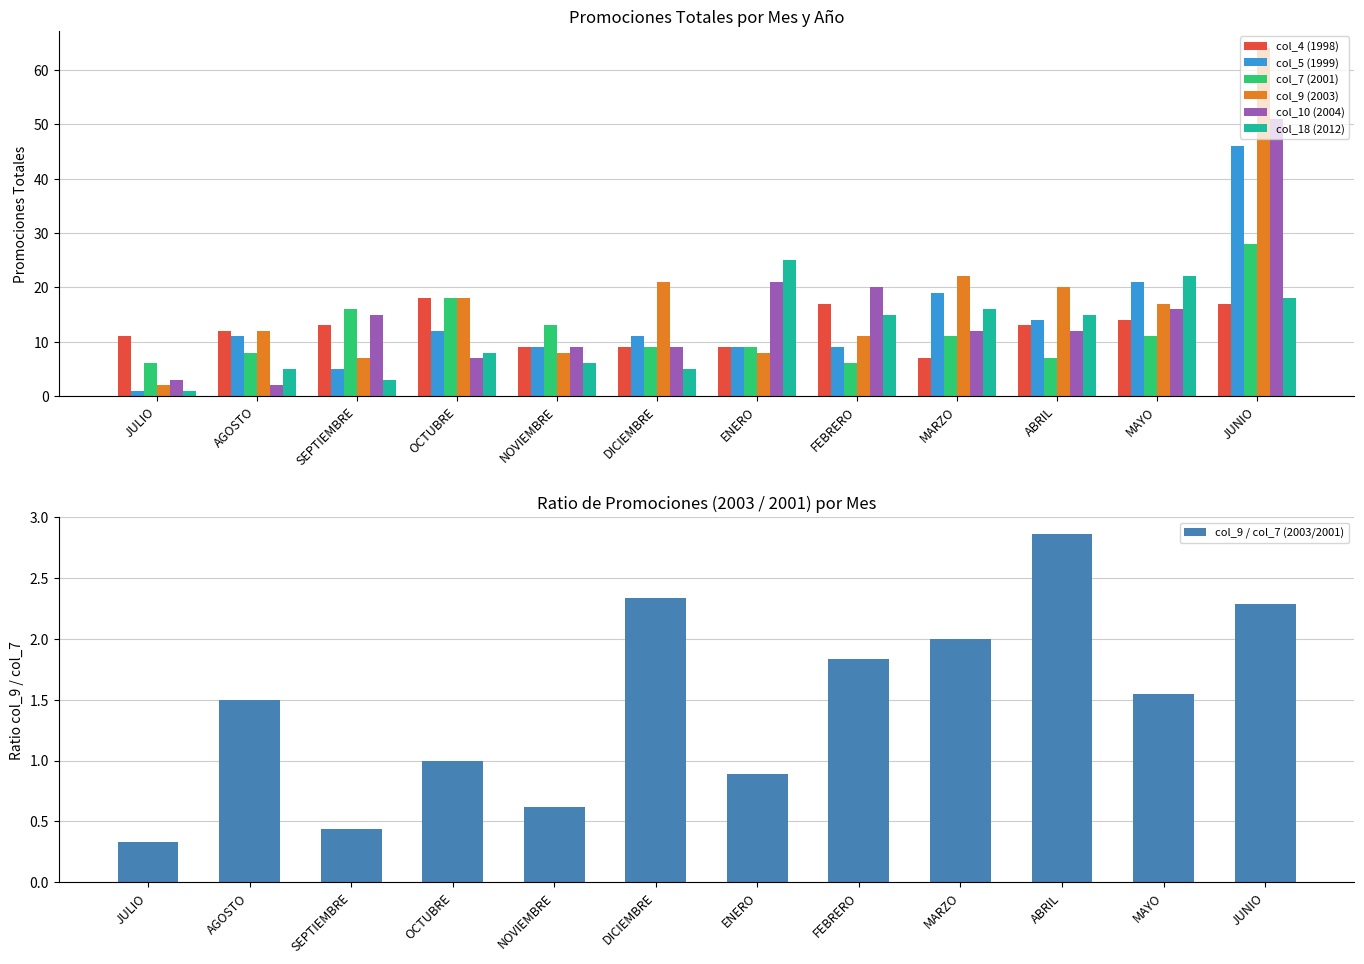

What is the difference between the second highest and second lowest values in the col_18 (2012) series?

19